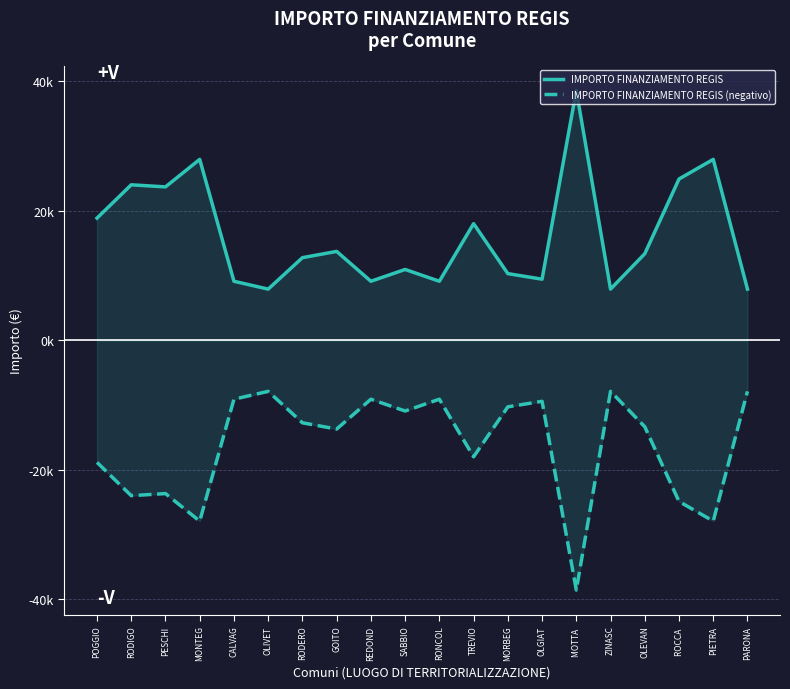

What is the difference between the IMPORTO FINANZIAMENTO REGIS (negativo) values at PIETRA and ZINASC?

20031